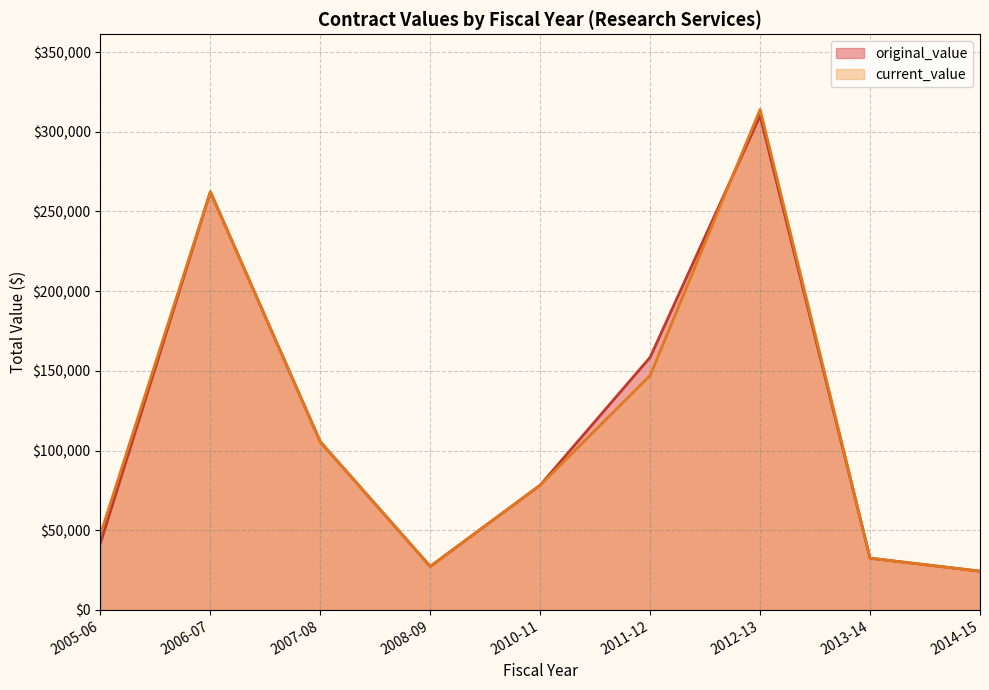

At which category does the chart reach its peak across all series?

2012-13